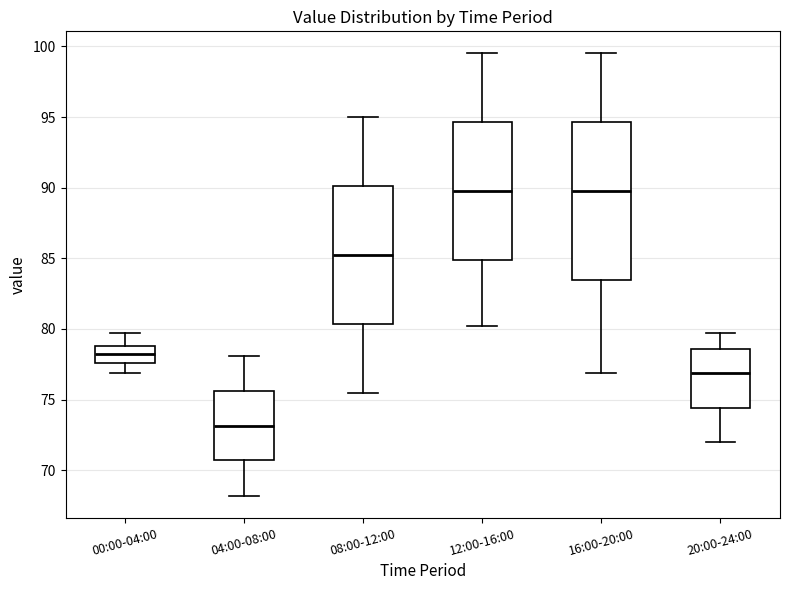

Reading left to right, transcribe this box plot: for each box, give where its median line is, the range the box spans, and where its two whiskers end, as read against the y-axis. The values are not printed on the chart, so give them approximately, as read against the axis.

00:00-04:00: median 78.0, box 77.5 to 79.0, whiskers 77.0 to 79.5
04:00-08:00: median 73.0, box 70.5 to 75.5, whiskers 68.0 to 78.0
08:00-12:00: median 85.5, box 80.5 to 90.0, whiskers 75.5 to 95.0
12:00-16:00: median 90.0, box 85.0 to 94.5, whiskers 80.0 to 99.5
16:00-20:00: median 90.0, box 83.5 to 94.5, whiskers 77.0 to 99.5
20:00-24:00: median 77.0, box 74.5 to 78.5, whiskers 72.0 to 79.5